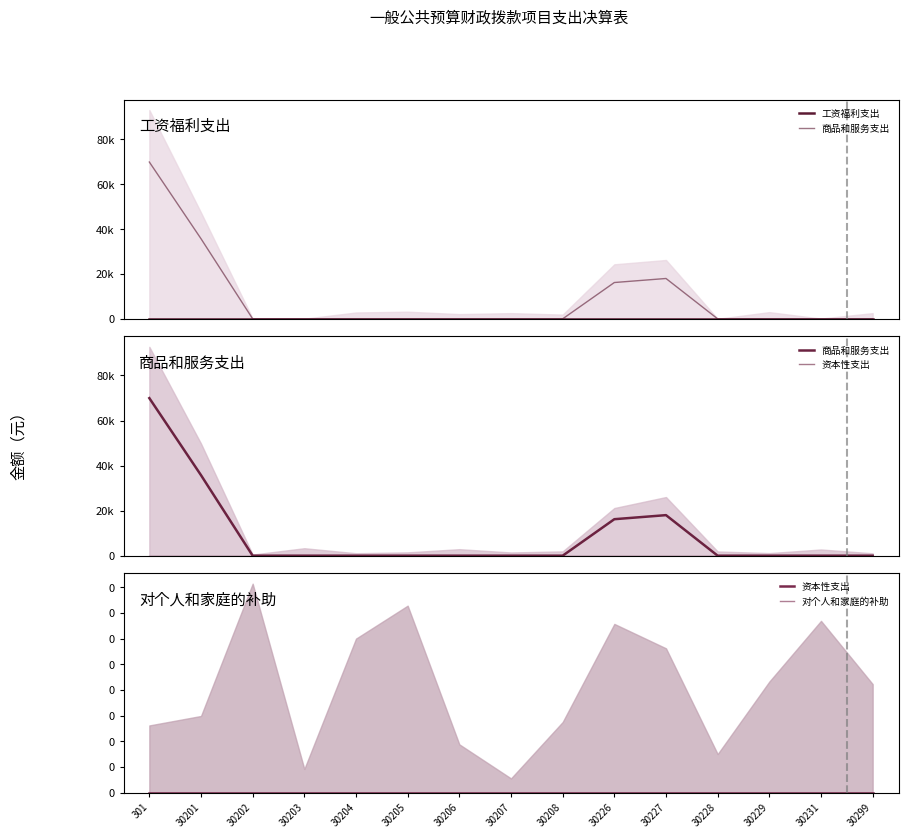

What is the average value of the 商品和服务支出 series?

9324.8